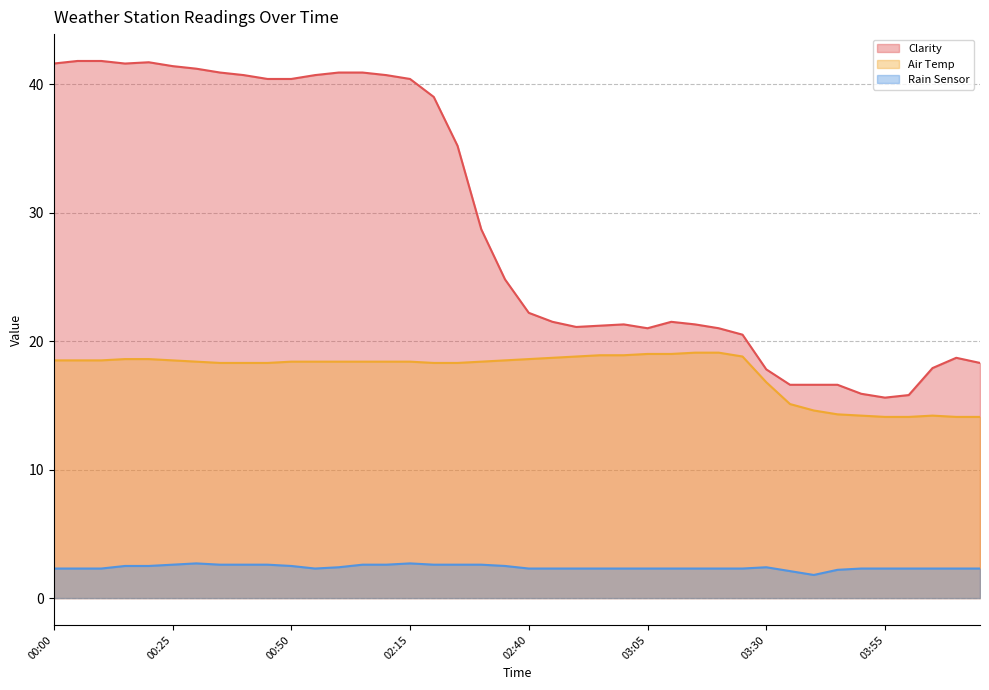

How many values in the Clarity series exceed 24?

20